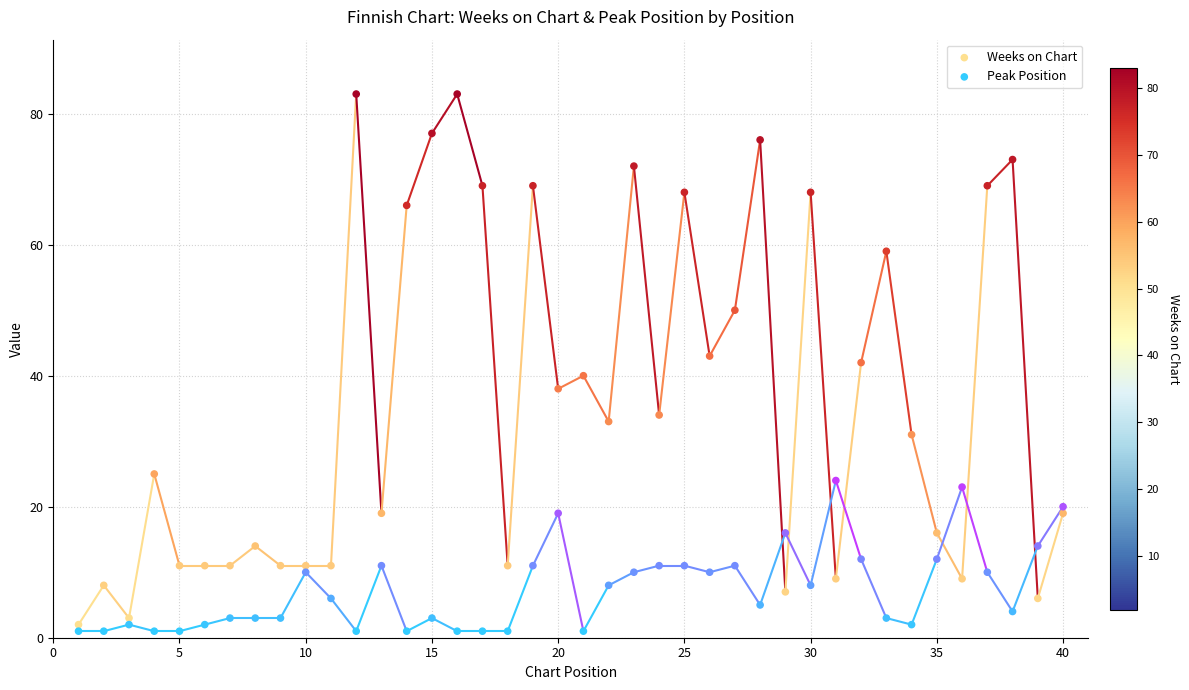

Which series contains the highest Y value?

Weeks on Chart